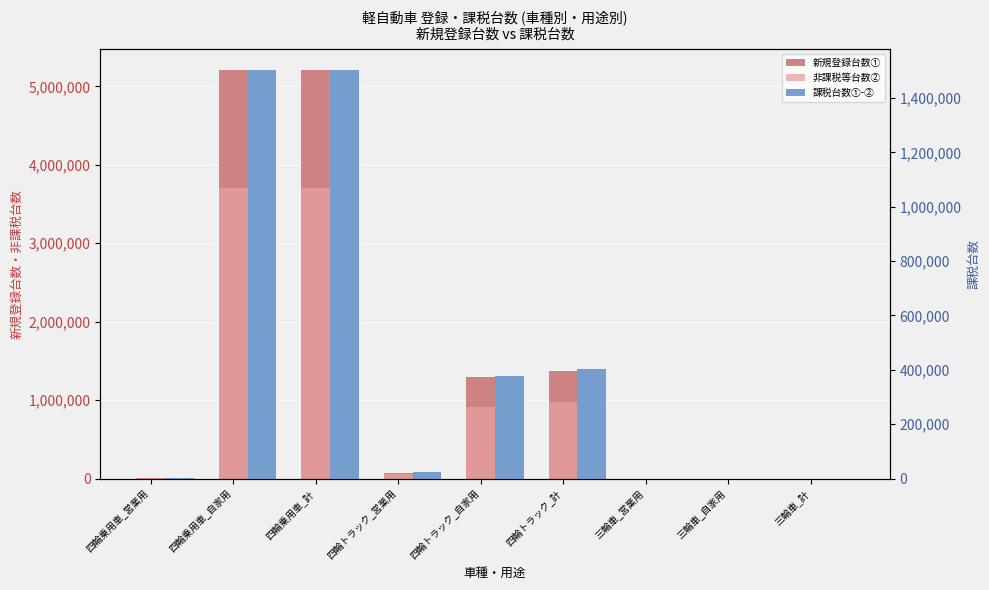

Reading left to right, transcribe all the data shown in this chart.

新規登録台数①: 四輪乗用車_営業用=6913	四輪乗用車_自家用=5205328	四輪乗用車_計=5212241	四輪トラック_営業用=77999	四輪トラック_自家用=1298290	四輪トラック_計=1376289	三輪車_営業用=465	三輪車_自家用=1132	三輪車_計=1597
非課税等台数②: 四輪乗用車_営業用=6073	四輪乗用車_自家用=3702400	四輪乗用車_計=3708473	四輪トラック_営業用=53821	四輪トラック_自家用=919047	四輪トラック_計=972868	三輪車_営業用=285	三輪車_自家用=749	三輪車_計=1034
課税台数①-②: 四輪乗用車_営業用=840	四輪乗用車_自家用=1502928	四輪乗用車_計=1503768	四輪トラック_営業用=24178	四輪トラック_自家用=379243	四輪トラック_計=403421	三輪車_営業用=180	三輪車_自家用=383	三輪車_計=563